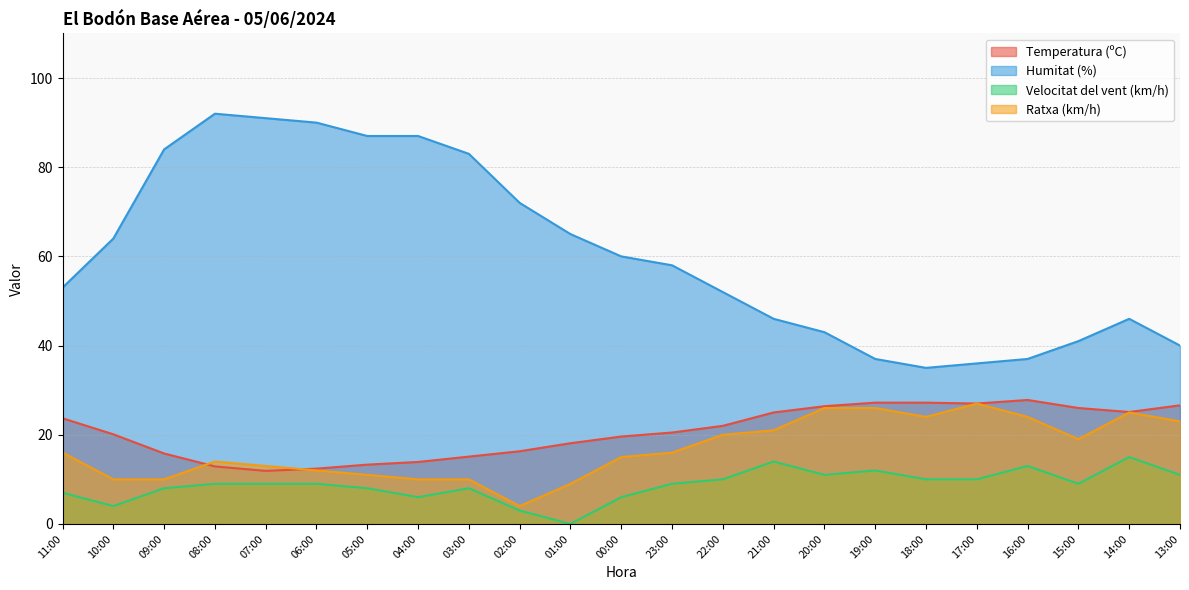

Where is Humitat (%) nearest to the value 63?

10:00